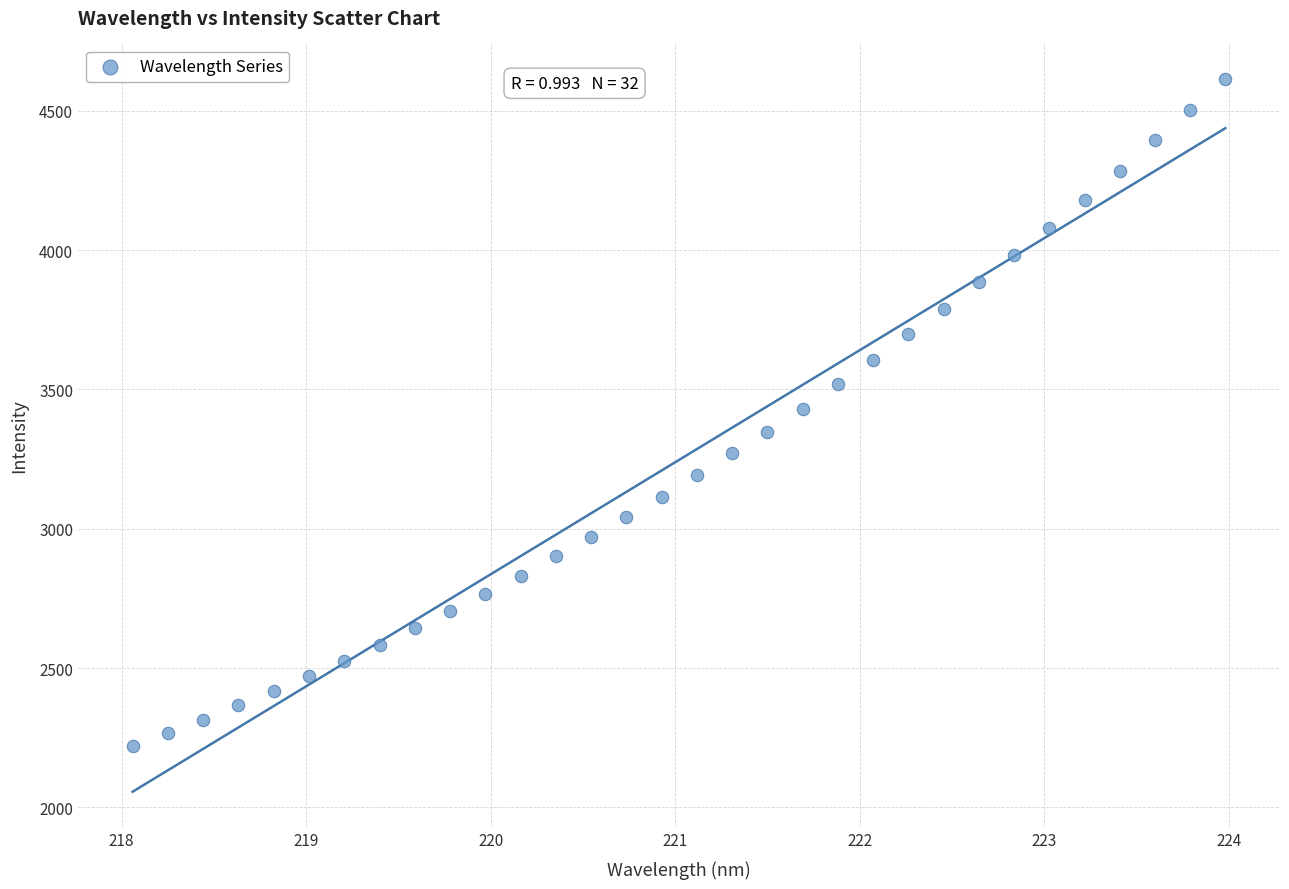

What is the range of Y values (max minus min)?

2393.4